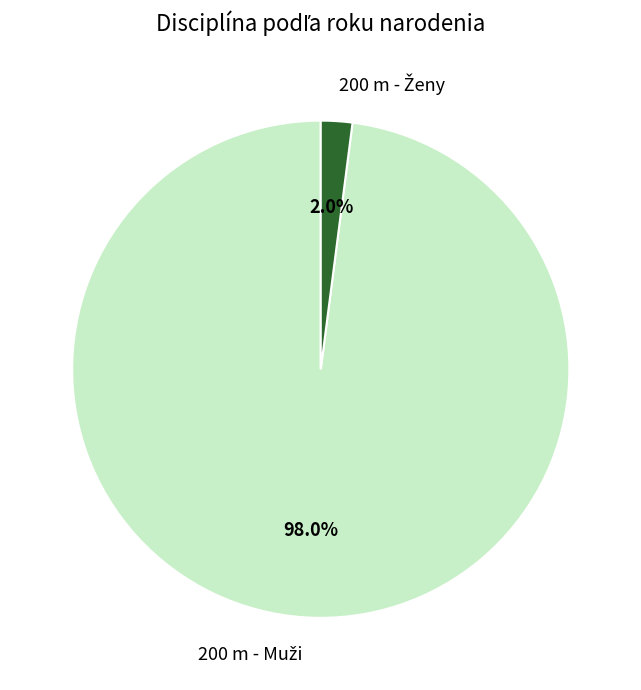

Is there any slice that represents more than half of the pie?

Yes